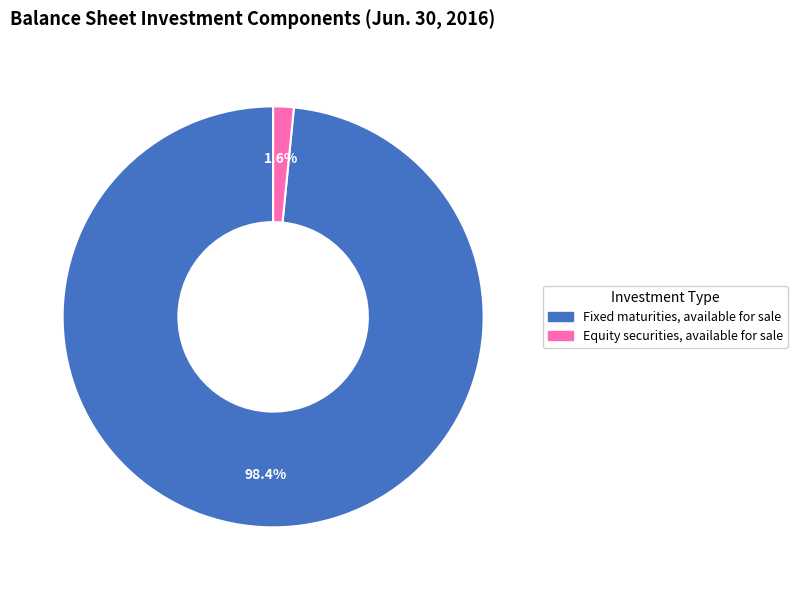

True or false: Equity securities, available for sale accounts for 8% of the total.

False